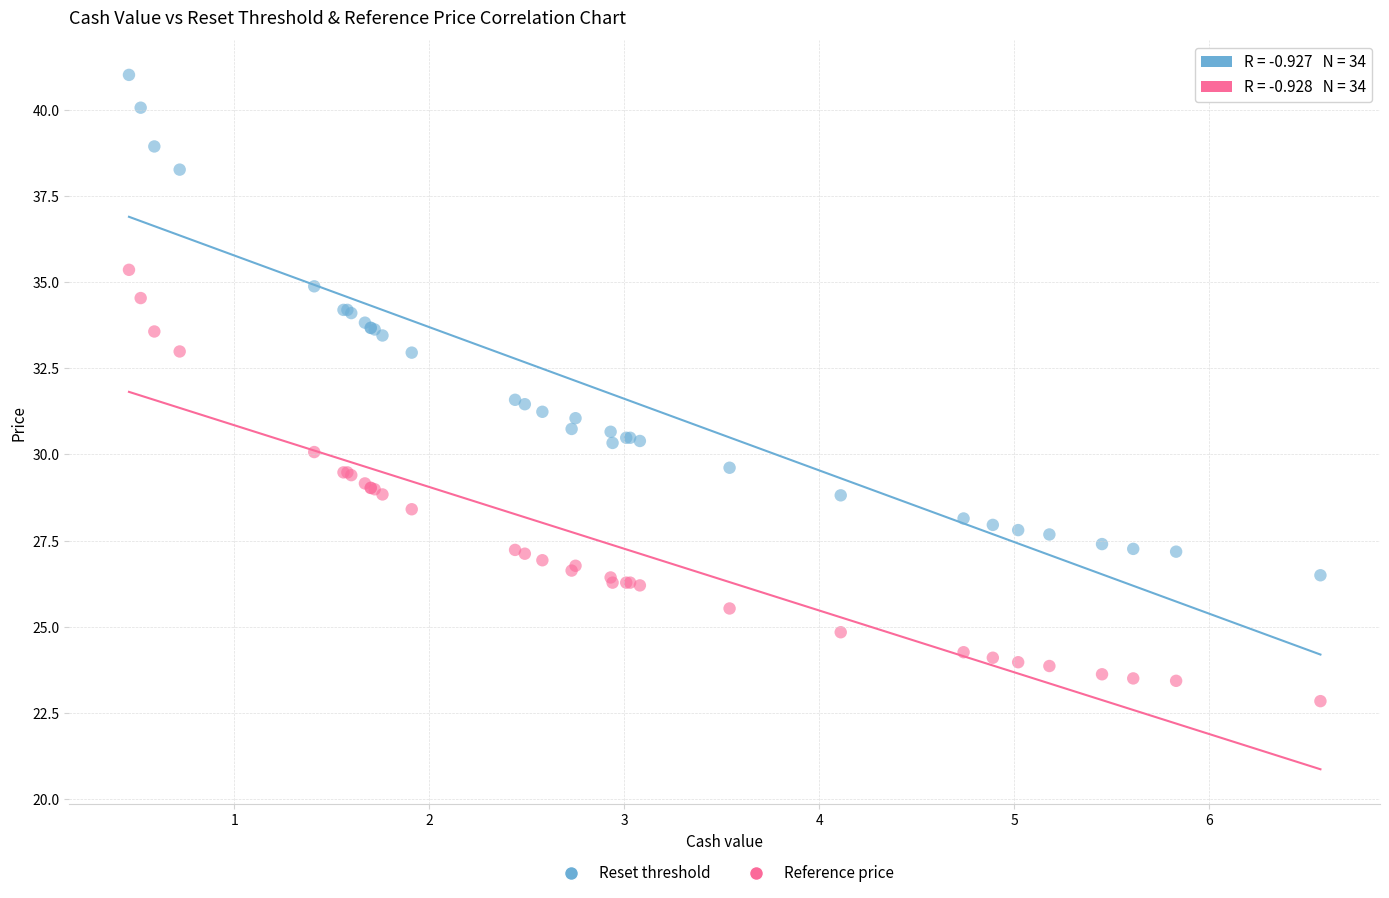

What are all the series names shown in the legend?

Reset threshold, Reference price